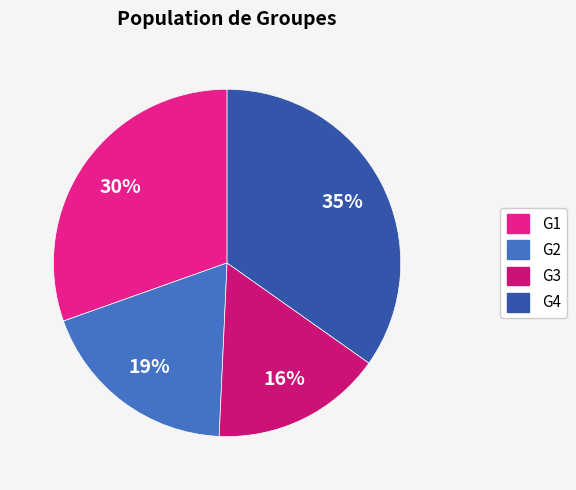

To the nearest percent, what is the average slice percentage?

25%